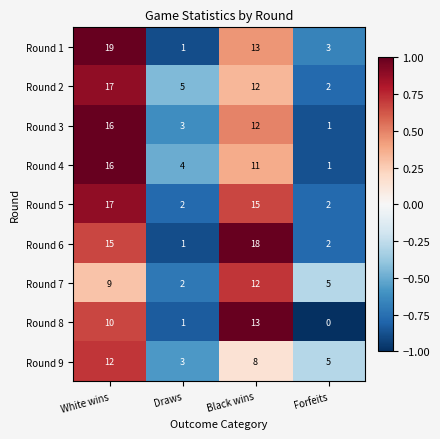

At which category does the chart reach its peak across all series?

White wins